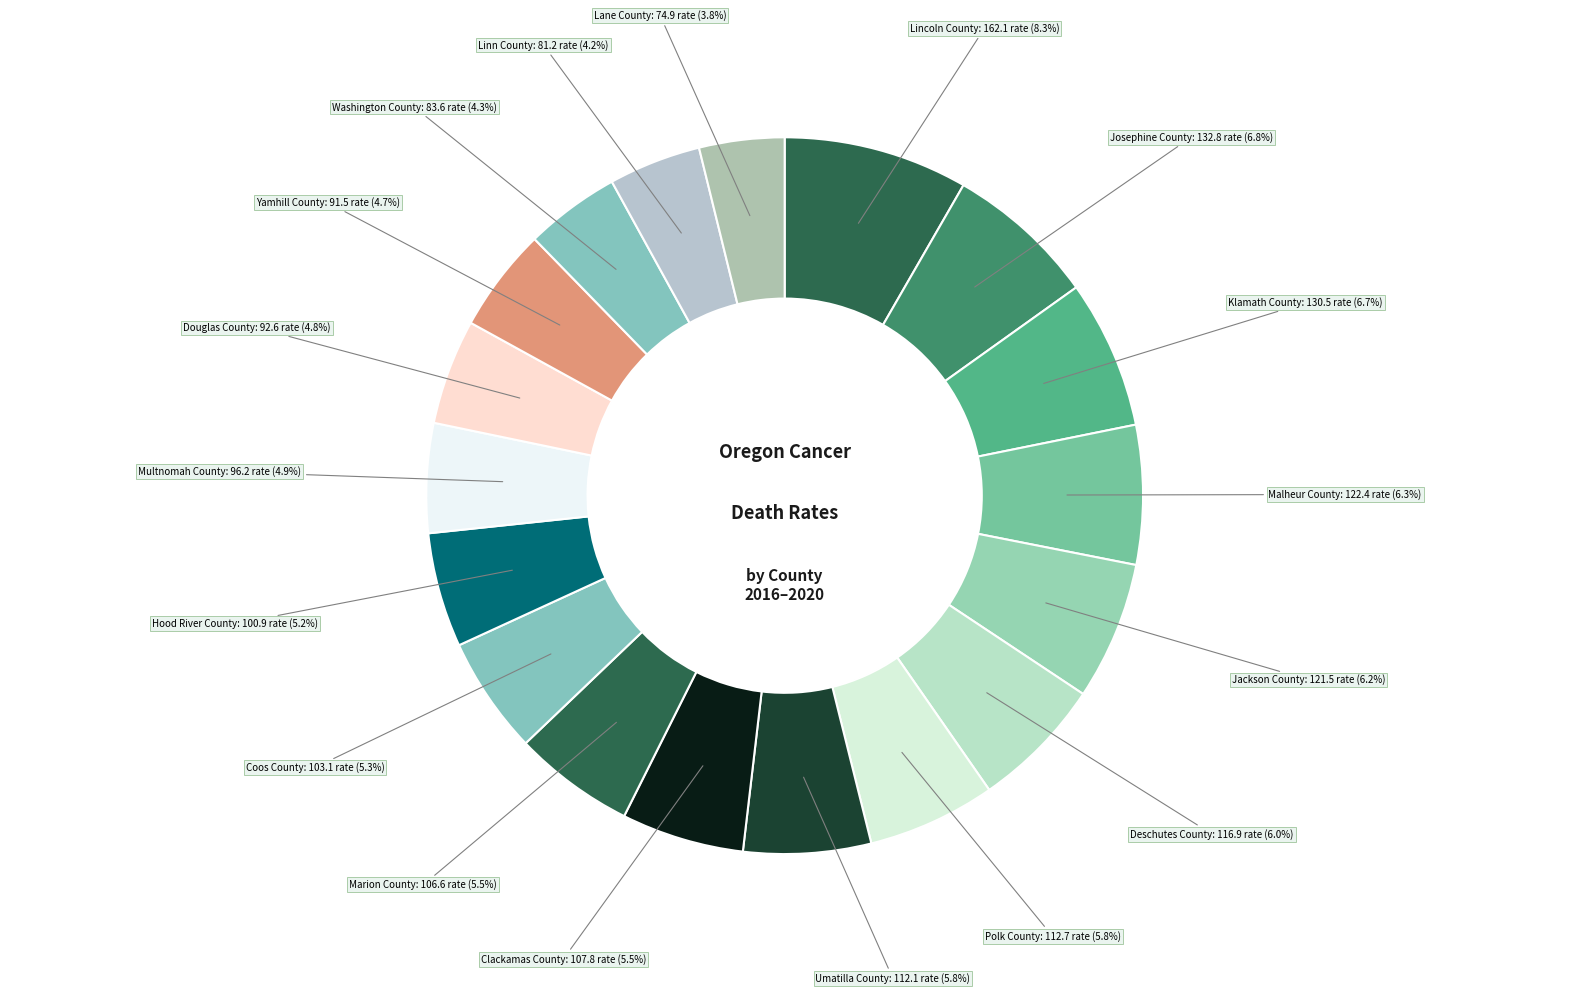

To the nearest percent, what is the average slice percentage?

6%